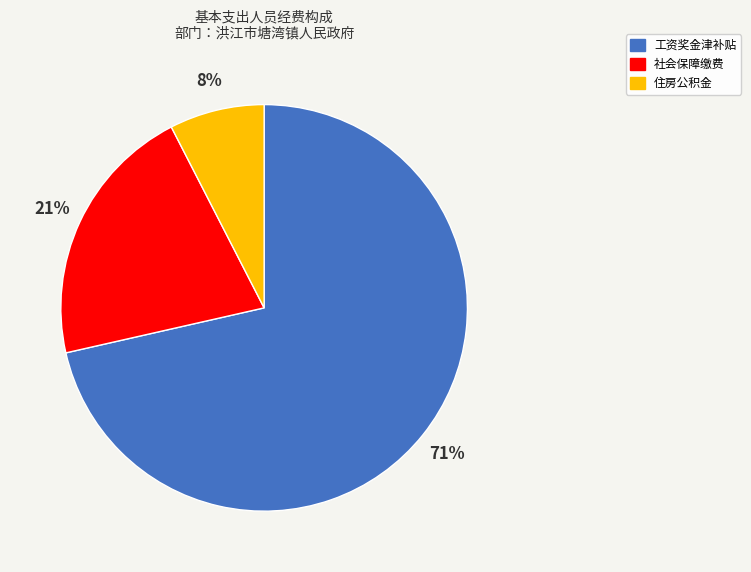

Rank the categories by value from lowest to highest.

住房公积金, 社会保障缴费, 工资奖金津补贴